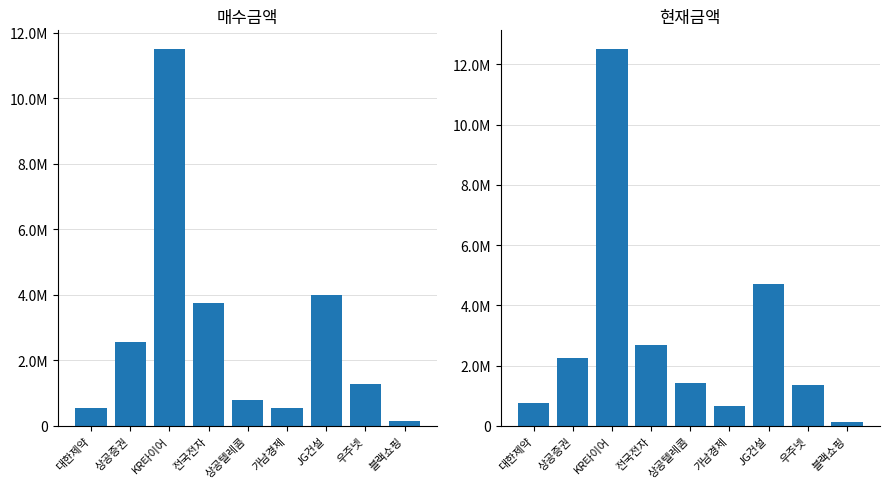

Rank the series by their average value, from highest to lowest.

현재금액, 매수금액